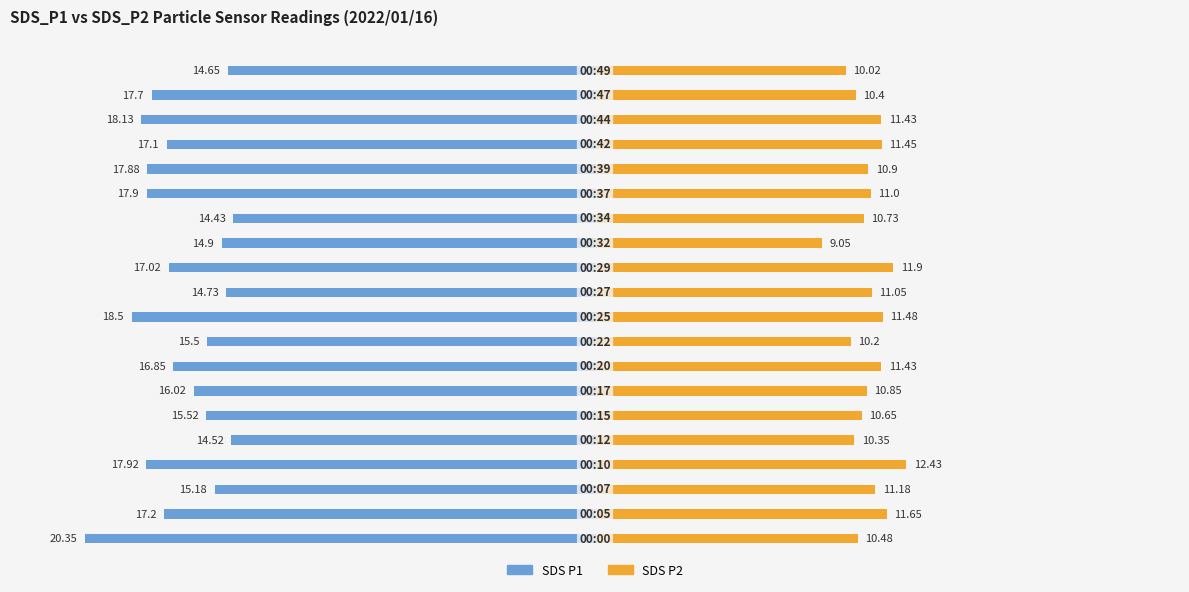

Reading left to right, extract all data points from this chart.

SDS_P1: -20.4	-17.2	-15.2	-17.9	-14.5	-15.5	-16.0	-16.9	-15.5	-18.5	-14.7	-17.0	-14.9	-14.4	-17.9	-17.9	-17.1	-18.1	-17.7	-14.7
SDS_P2: 10.5	11.7	11.2	12.4	10.3	10.7	10.8	11.4	10.2	11.5	11.1	11.9	9.1	10.7	11.0	10.9	11.4	11.4	10.4	10.0